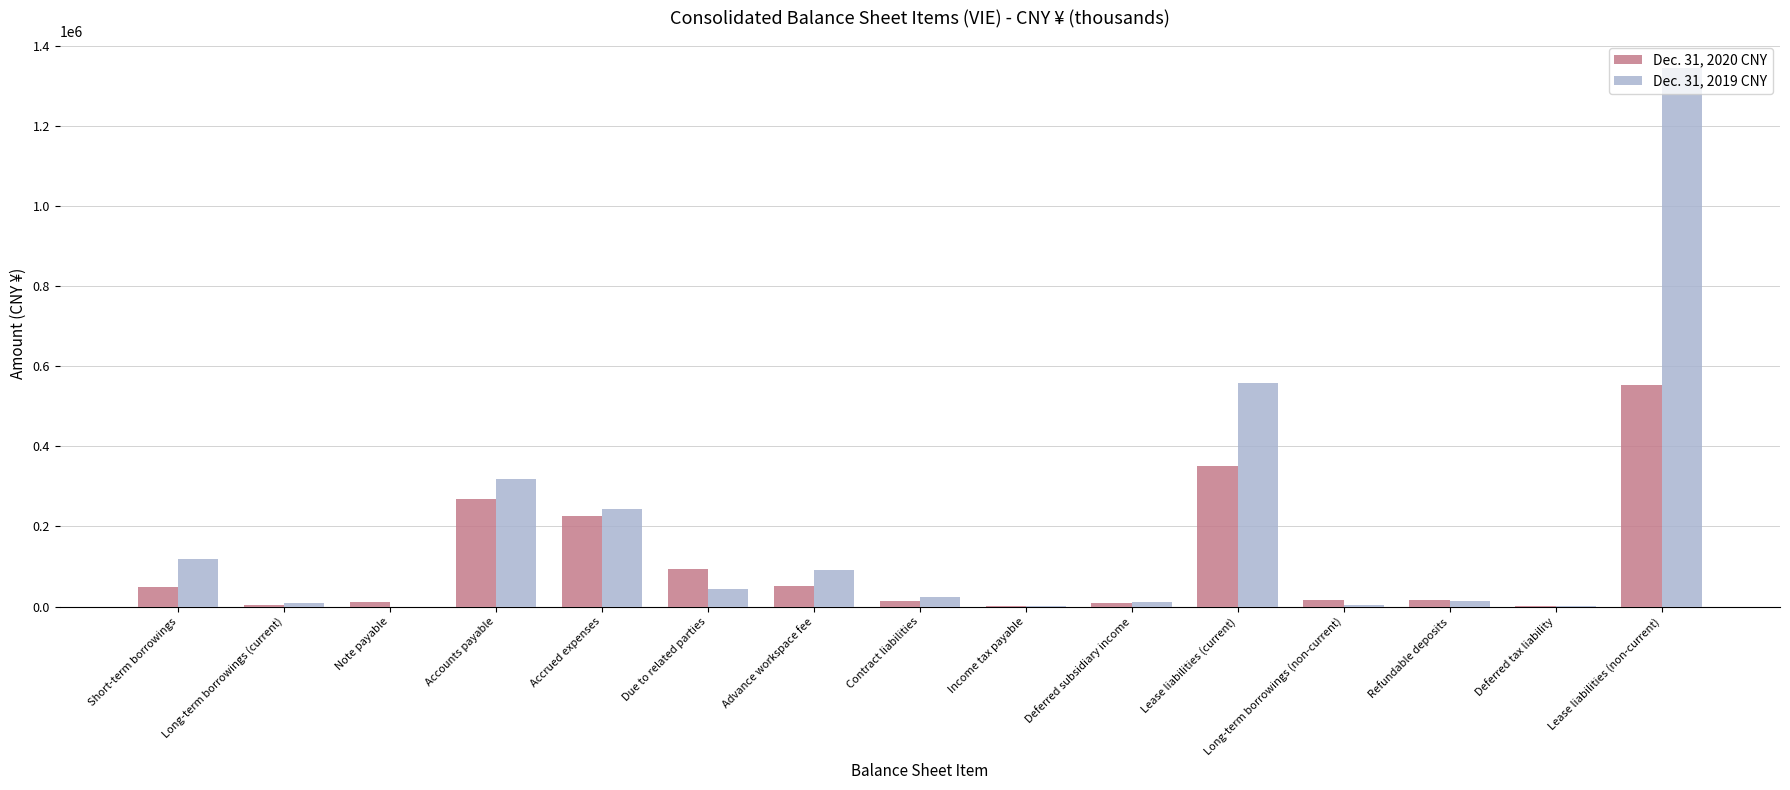

The value of Dec. 31, 2019 CNY at Due to related parties is 43251. True or false?

True